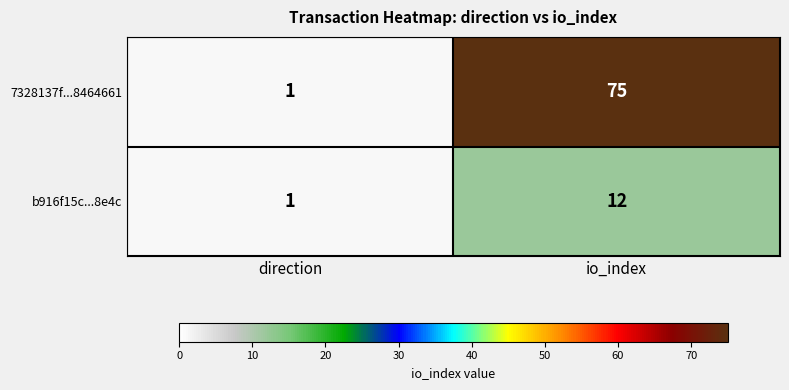

At which category is the sum across all series the highest?

io_index